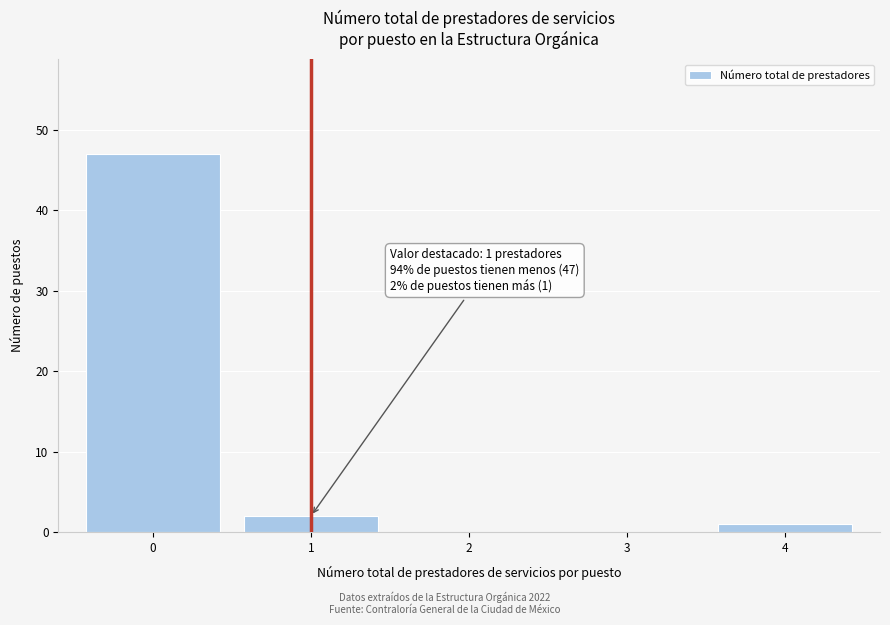

Reading left to right, what are all the values shown in this chart?

0=47	1=2	2=0	3=0	4=1